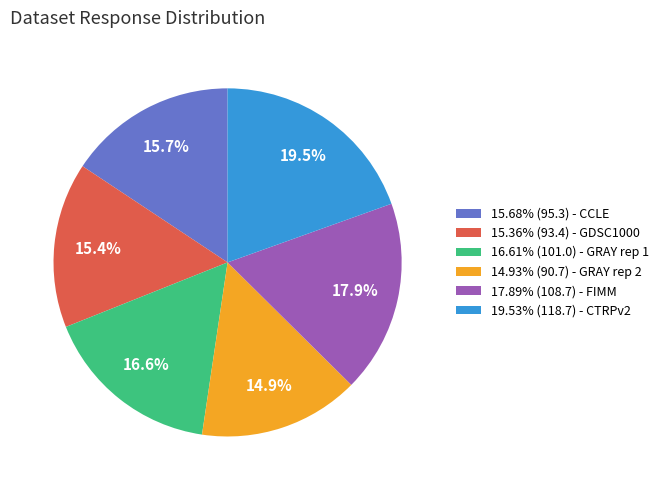

Count the number of slices in the pie.

6